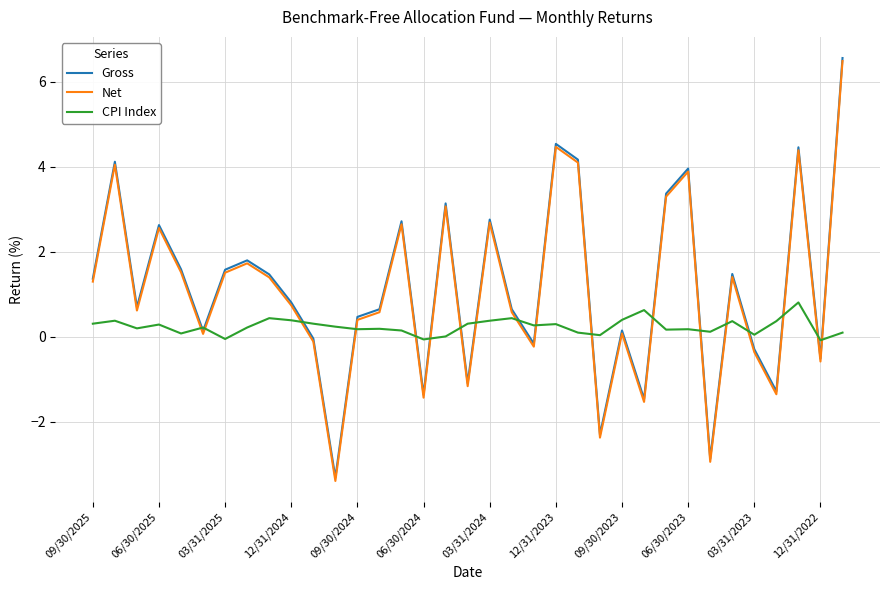

What is the lowest value of the Net series?

-3.4